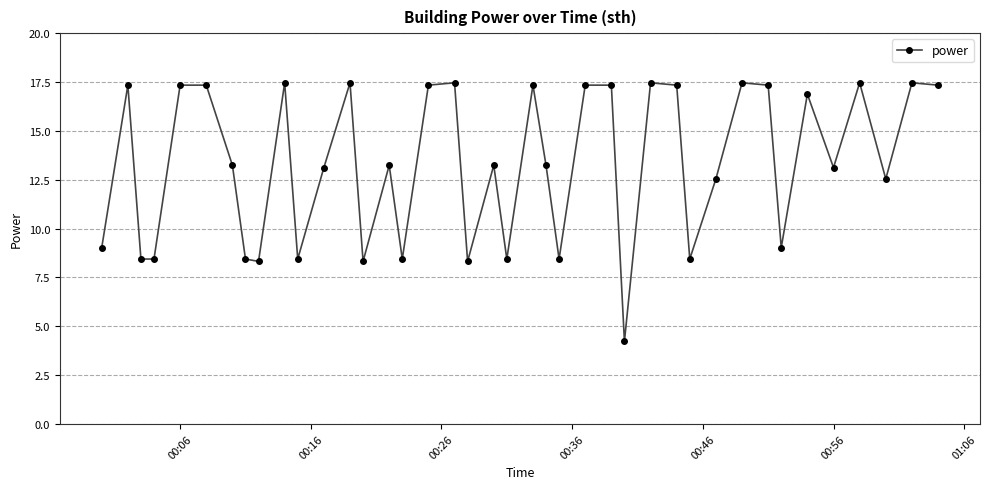

What is the maximum value shown in the chart?

17.5